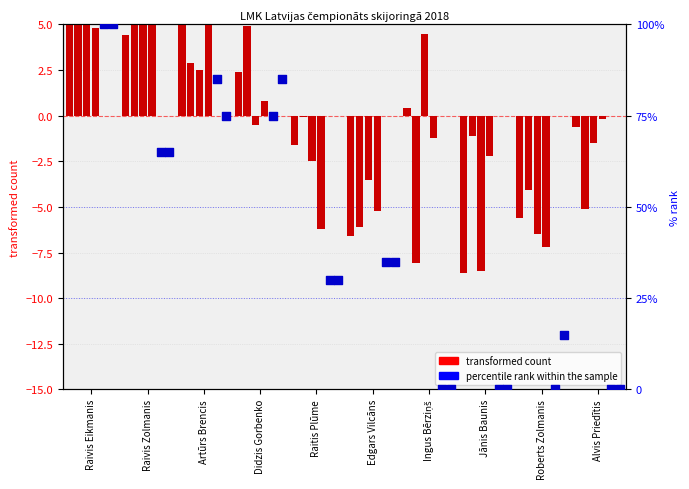

At how many categories does at least one series exceed 6?

6